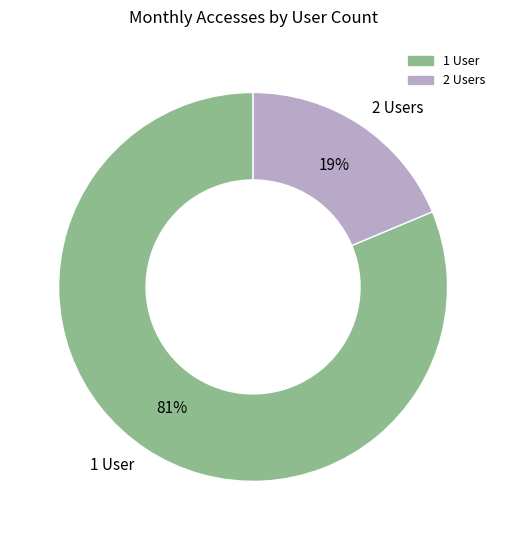

True or false: 2 Users accounts for 19% of the total.

True